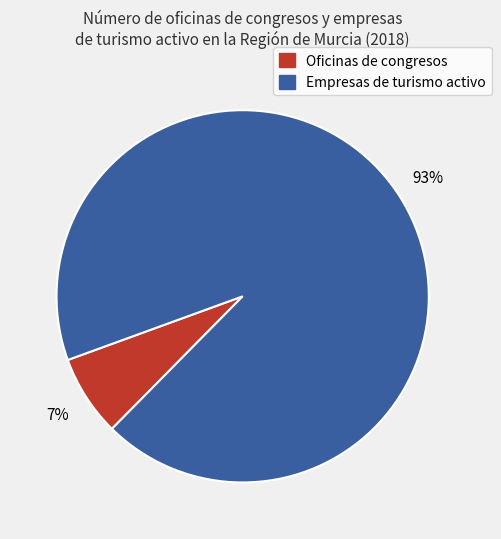

Does any single category account for the majority?

Yes